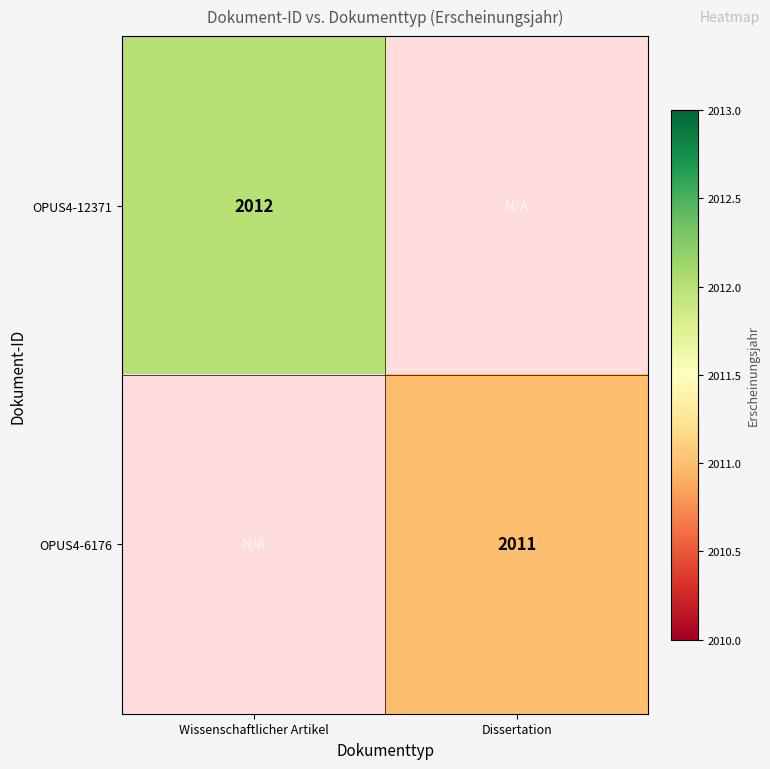

Is it true that OPUS4-6176 equals 2956 at Dissertation?

False